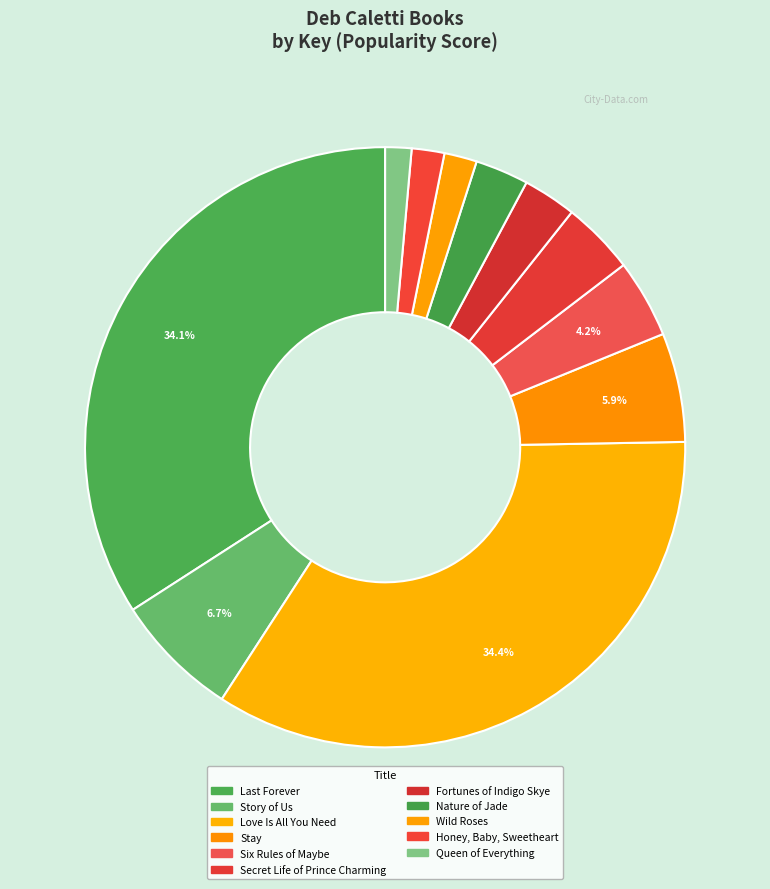

Rank the categories by value from highest to lowest.

Love Is All You Need, Last Forever, Story of Us, Stay, Six Rules of Maybe, Secret Life of Prince Charming, Fortunes of Indigo Skye, Nature of Jade, Wild Roses, Honey, Baby, Sweetheart, Queen of Everything